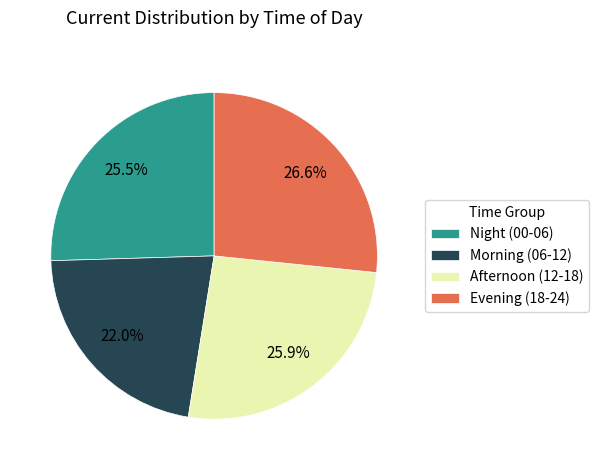

Count the number of slices in the pie.

4